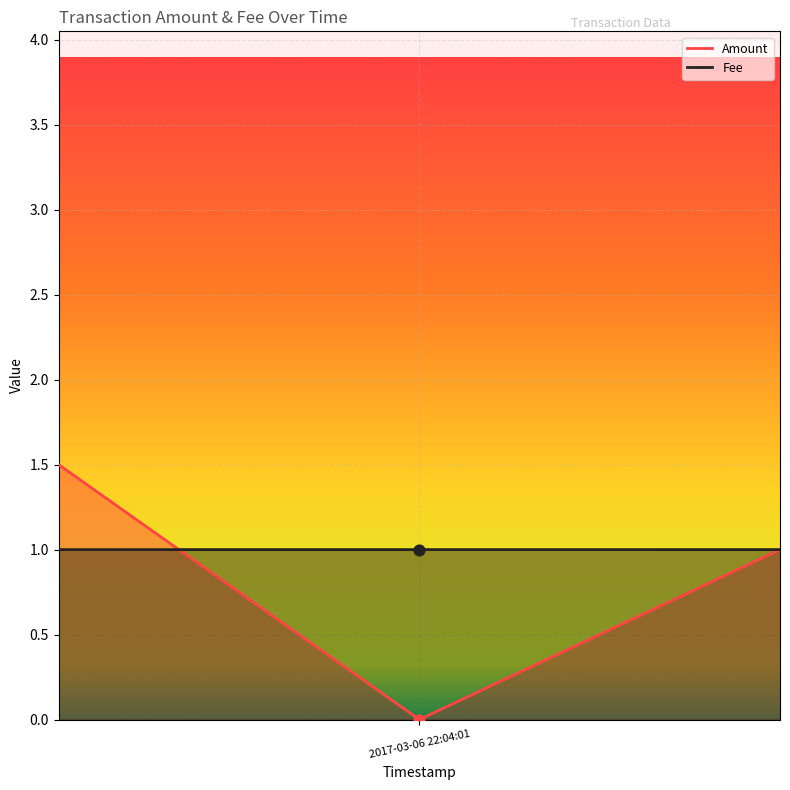

Which series contains the highest Y value?

Amount